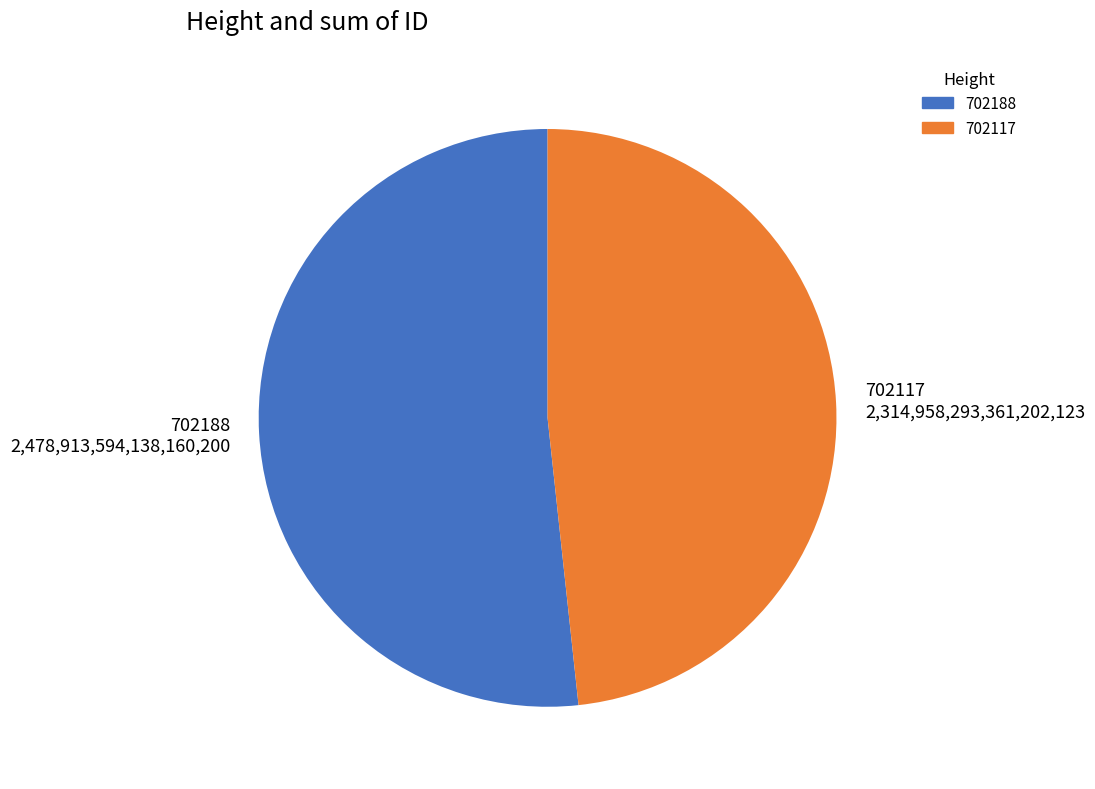

How many segments does this pie chart have?

2